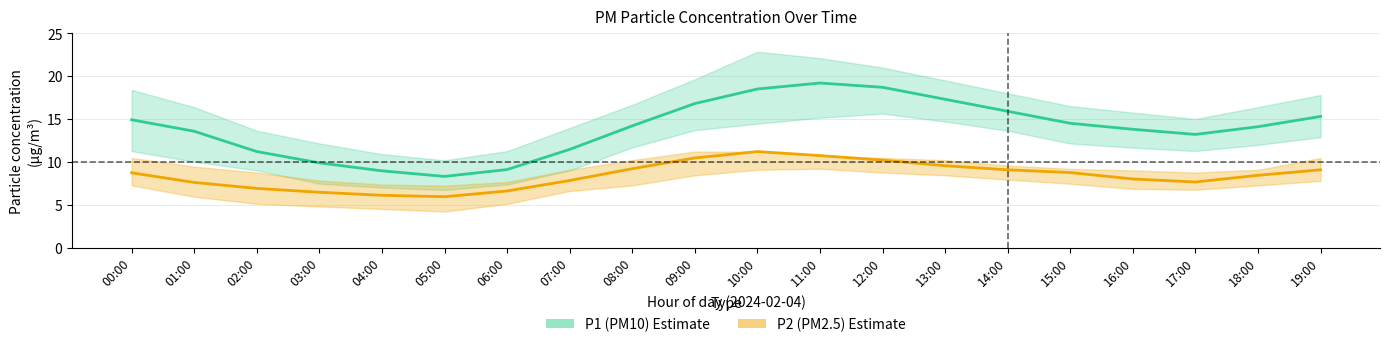

What is the highest value of the P2 (PM2.5) series?

11.2